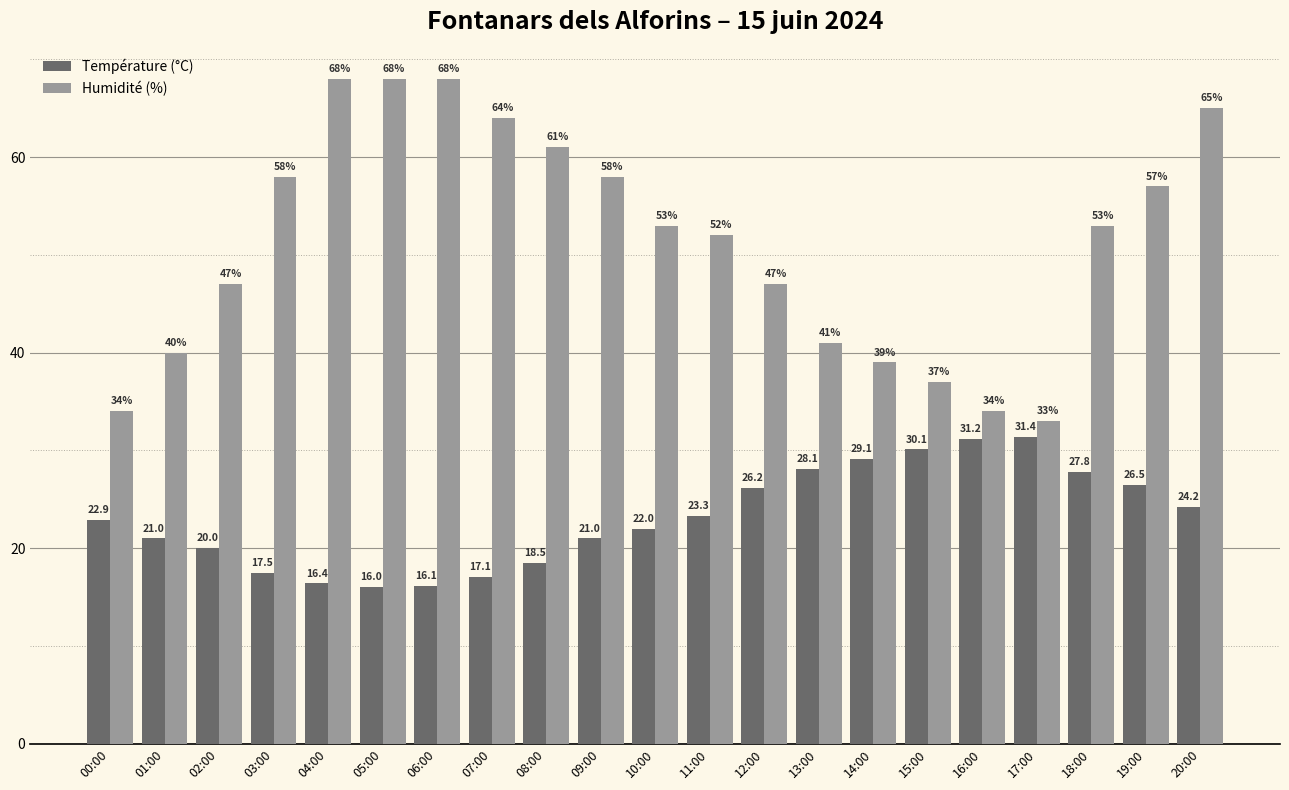

Which series has the largest range (max minus min)?

Humidité (%)